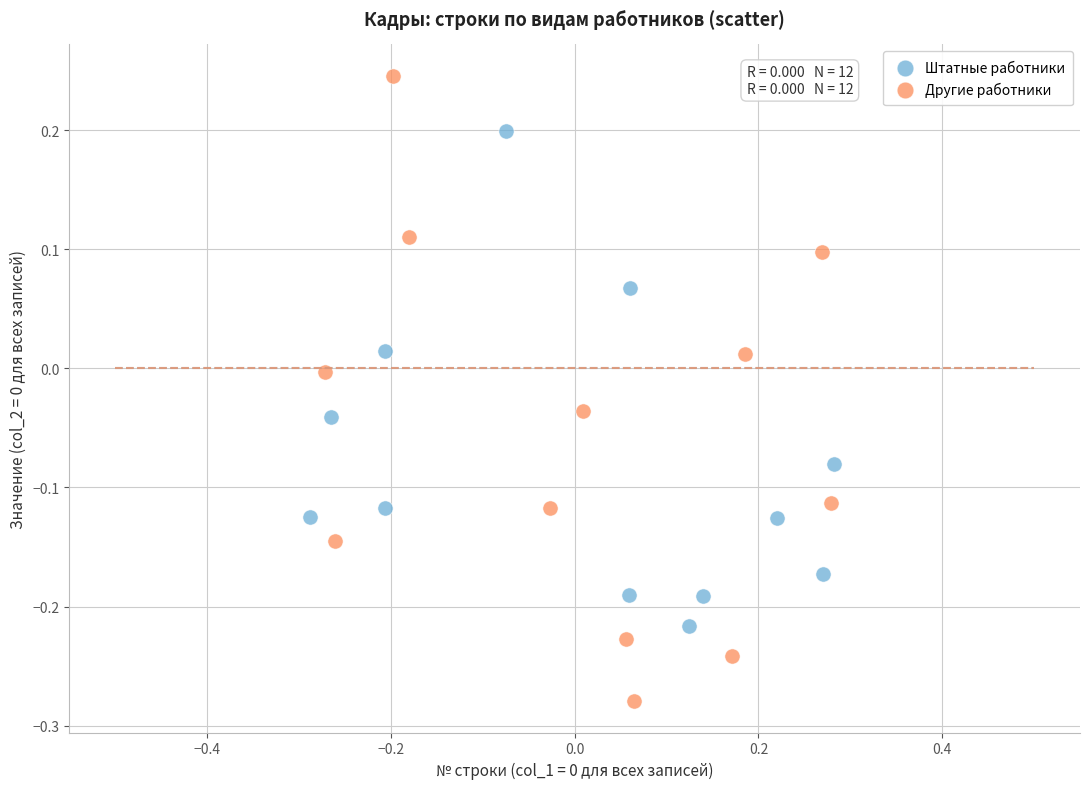

Which series contains the lowest Y value?

Другие работники